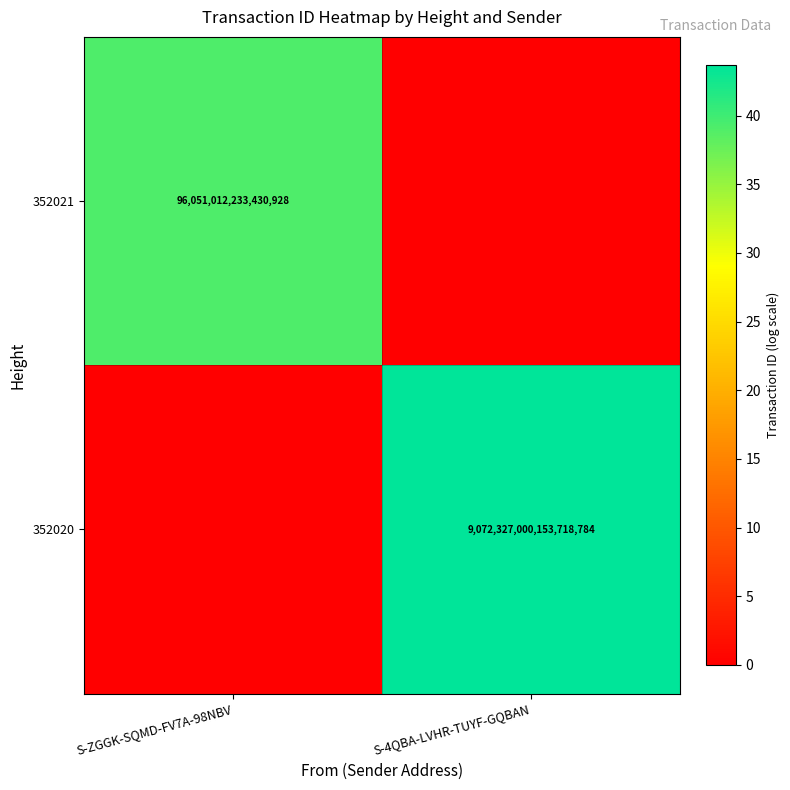

The value of 352021 at S-ZGGK-SQMD-FV7A-98NBV is 96051012233430928. True or false?

True